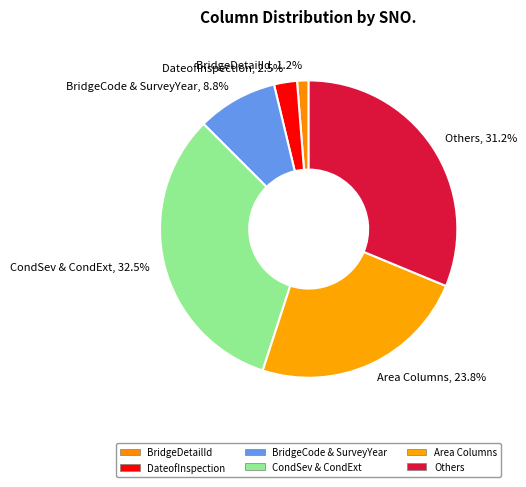

Count the number of slices in the pie.

6